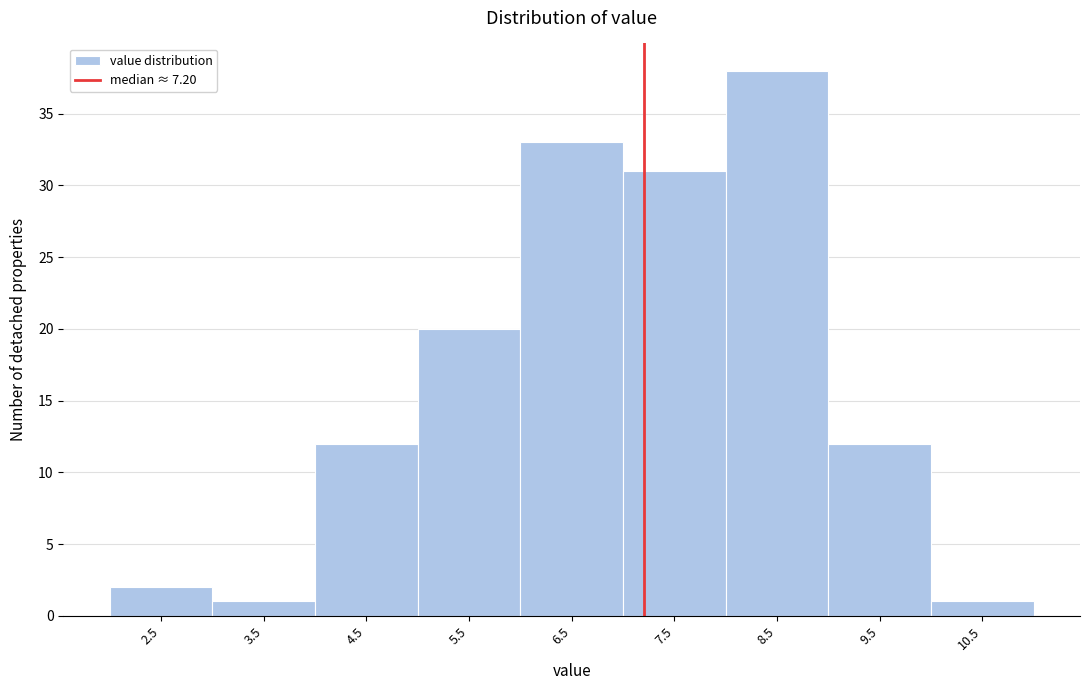

Reading left to right, transcribe this chart: for each bar, give the range it covers on the x-axis and its height. The values are not printed on the chart, so give them approximately, as read against the axis.

2 to 3: 2
3 to 4: 1
4 to 5: 12
5 to 6: 20
6 to 7: 33
7 to 8: 31
8 to 9: 38
9 to 10: 12
10 to 11: 1